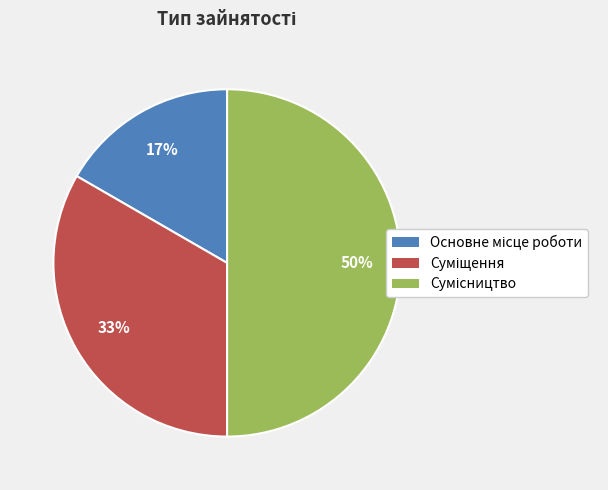

To the nearest percent, what is the average slice percentage?

33%